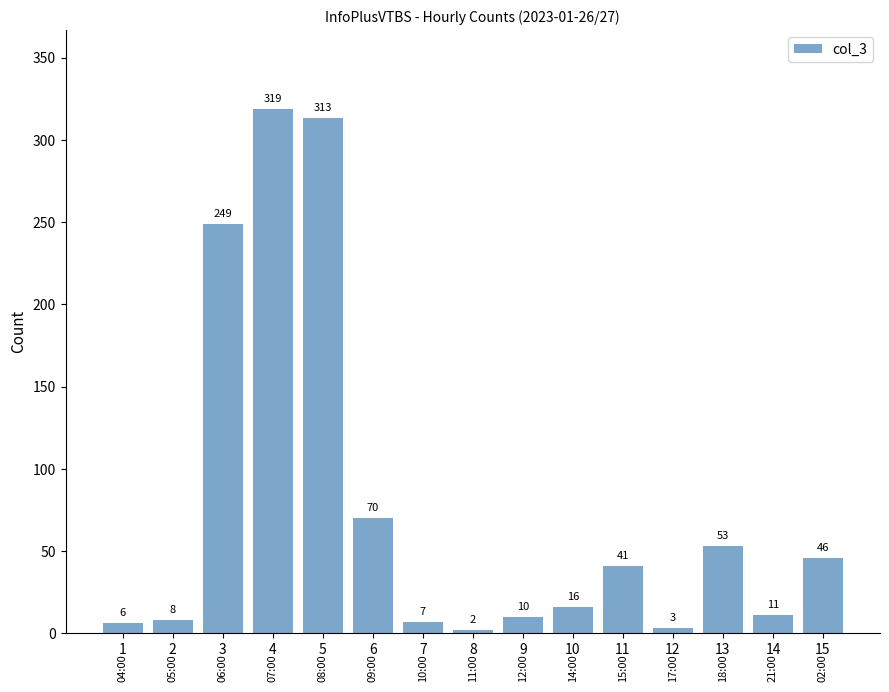

Approximately how many times larger is the value at 15 compared to 12?

15.3